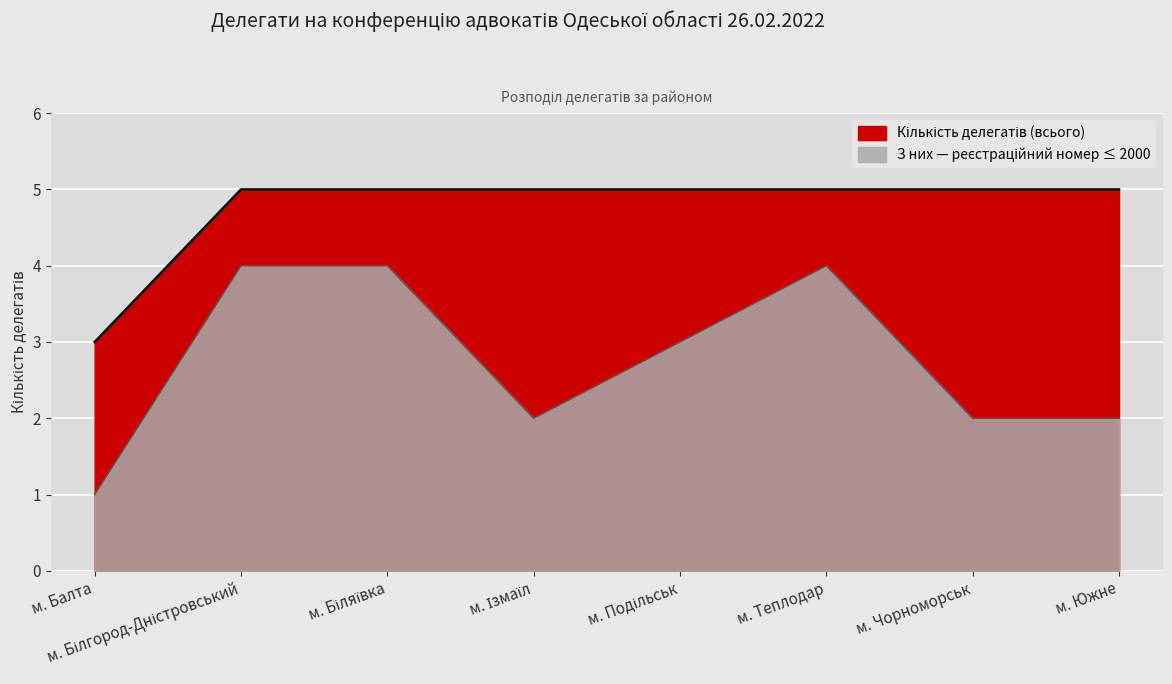

What is the difference between the З них — реєстраційний номер ≤ 2000 values at м. Теплодар and м. Чорноморськ?

2